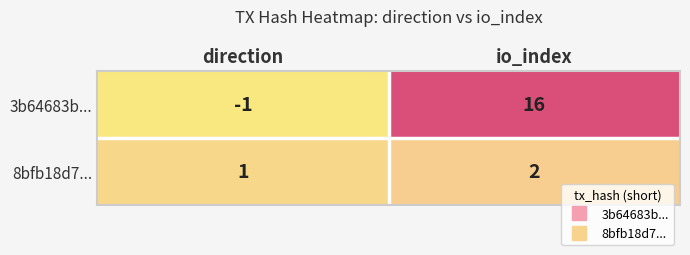

Reading left to right, transcribe all the data shown in this chart.

3b64683b...: direction=-1	io_index=16
8bfb18d7...: direction=1	io_index=2